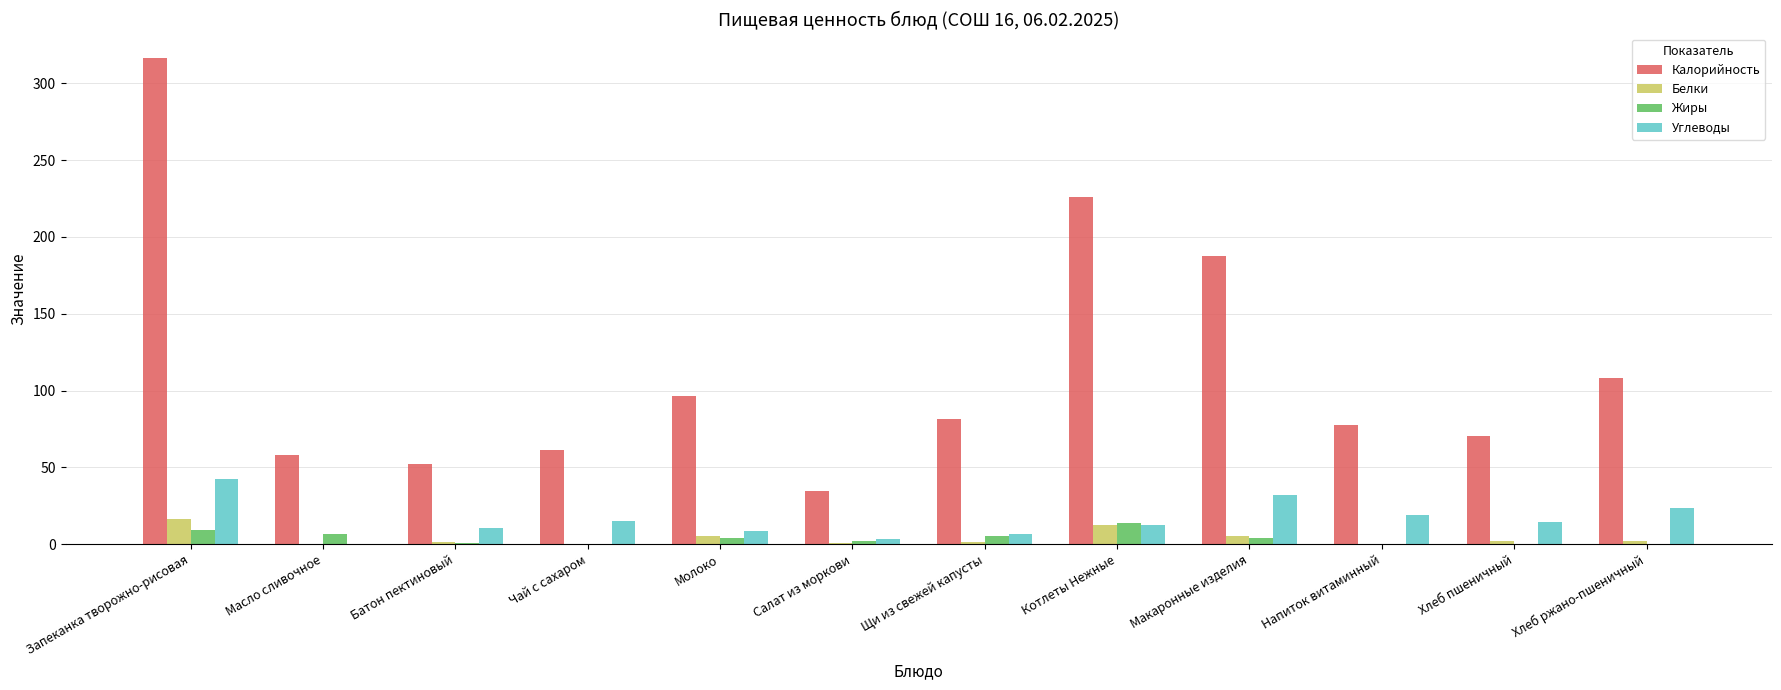

What is the sum of all Углеводы values?

189.7